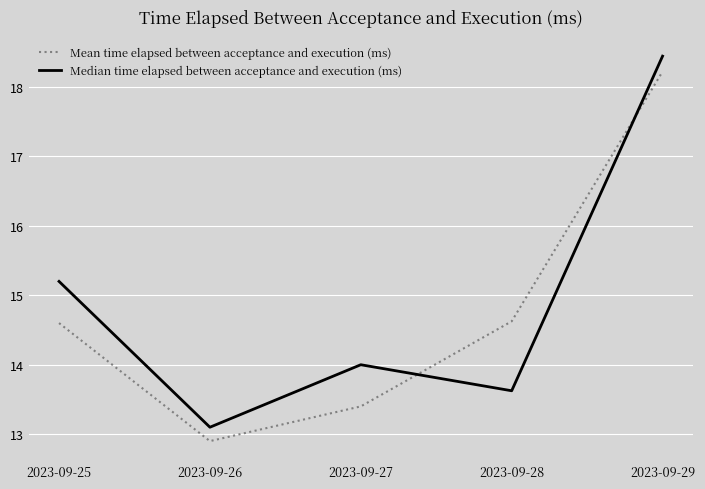

List the series in order of their overall mean, highest first.

Median time elapsed between acceptance and execution (ms), Mean time elapsed between acceptance and execution (ms)